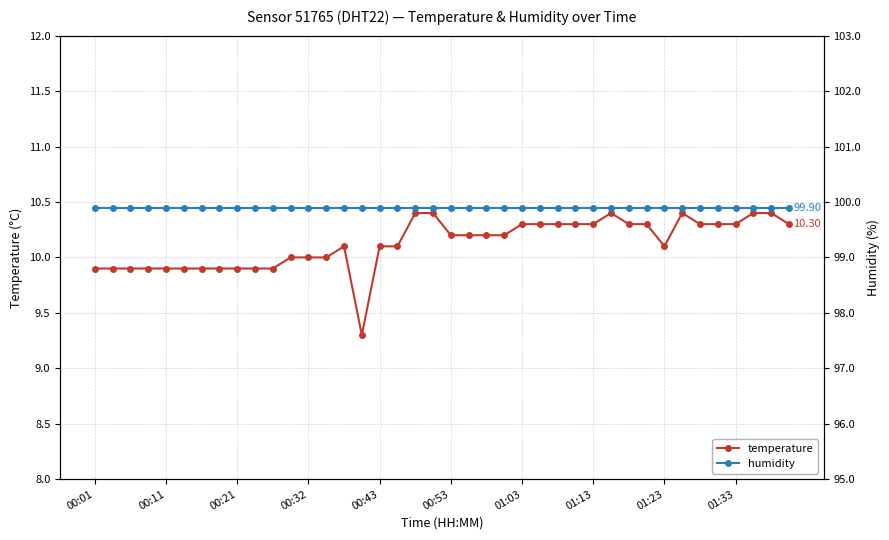

Is it true that temperature equals 3.8 at 00:32?

False